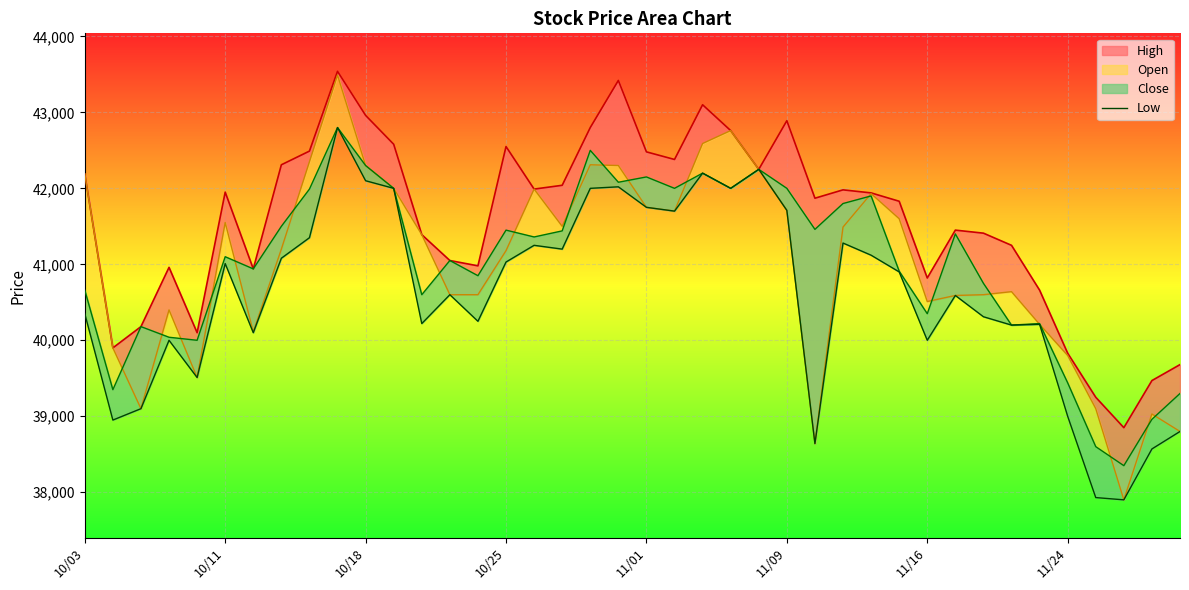

How many interior local peaks (higher than both neighbors) does the data have?

11